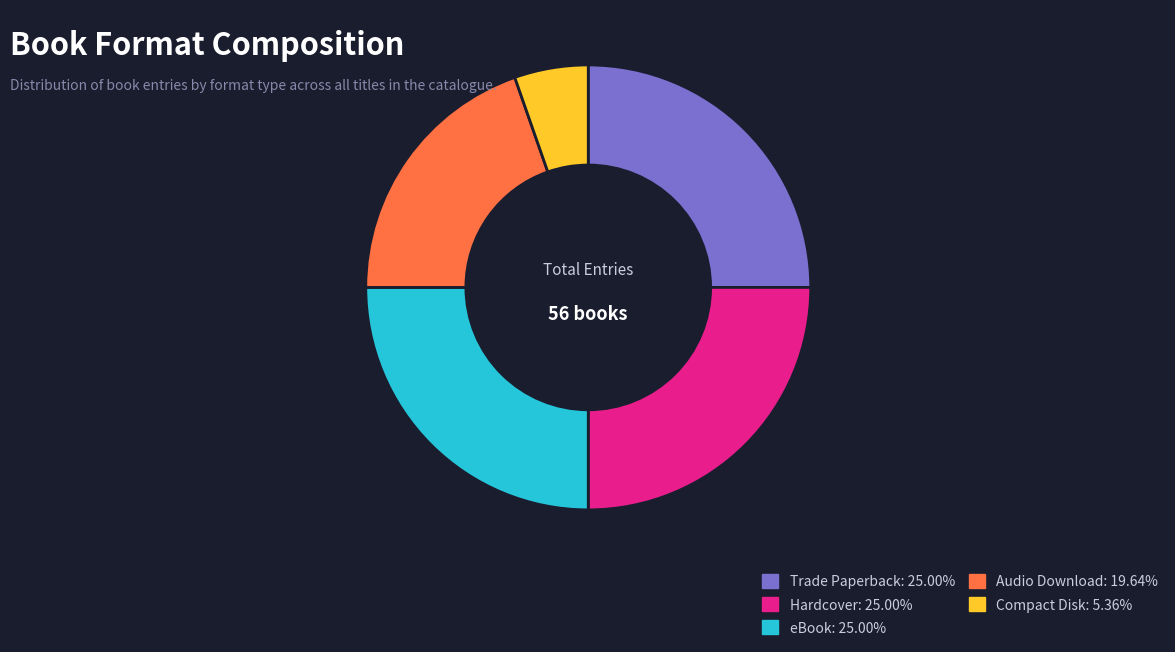

Between eBook and Compact Disk, which is larger?

eBook